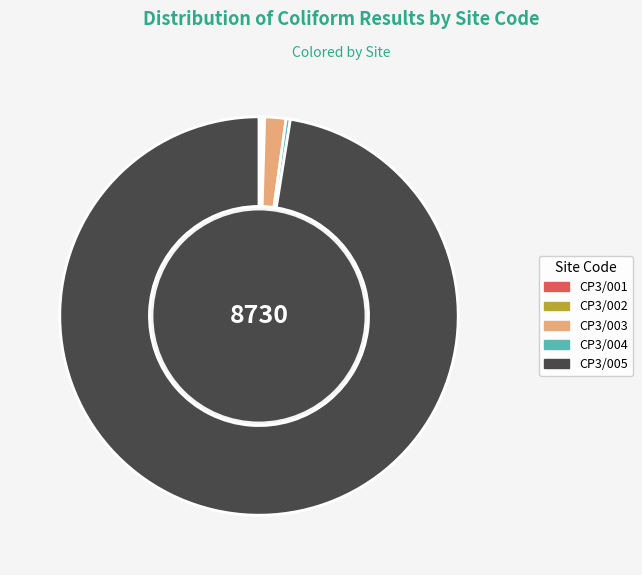

What is the ratio of the value at CP3/005 to the value at CP3/003?

56.7